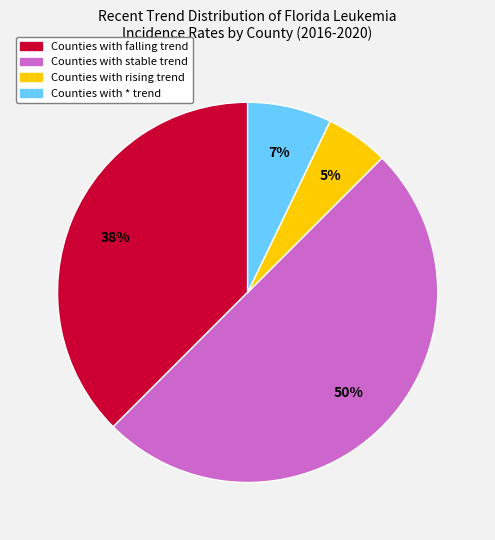

To the nearest percent, what is the average slice percentage?

25%